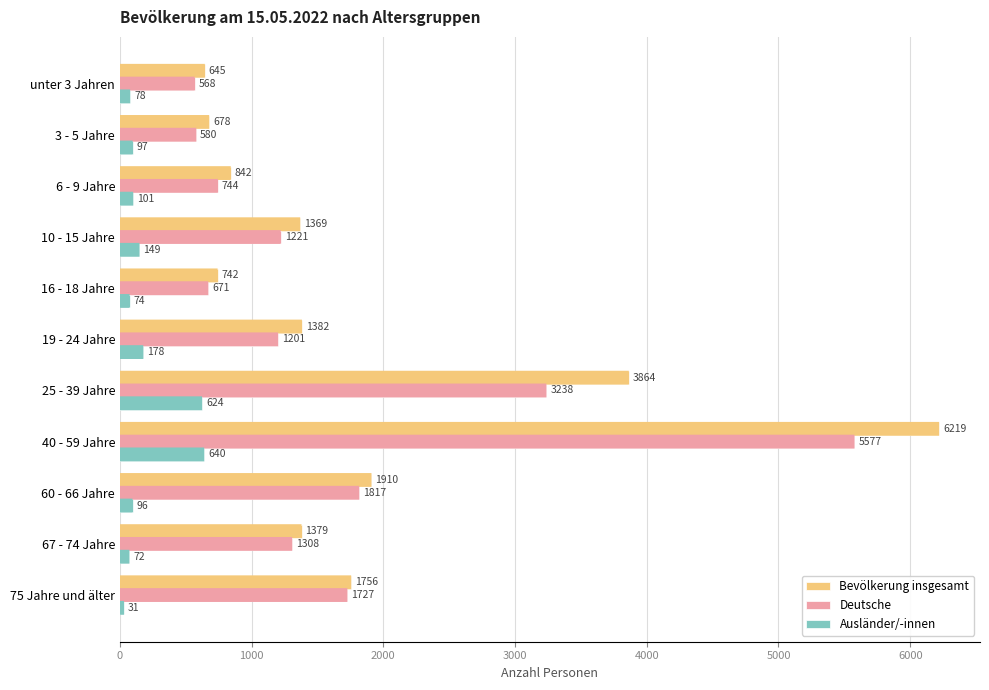

Count the number of data series in this chart.

3